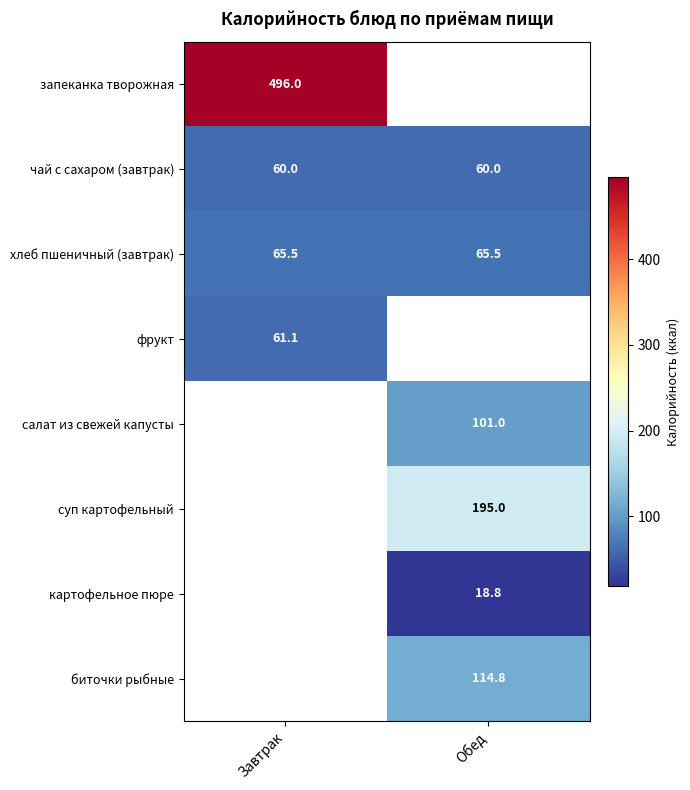

What is the sum of all хлеб пшеничный (завтрак) values?

131.0